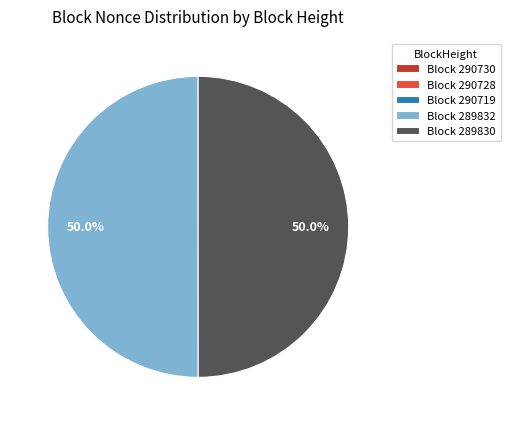

Combined, do Block 289832 and Block 289830 account for over 50%?

Yes